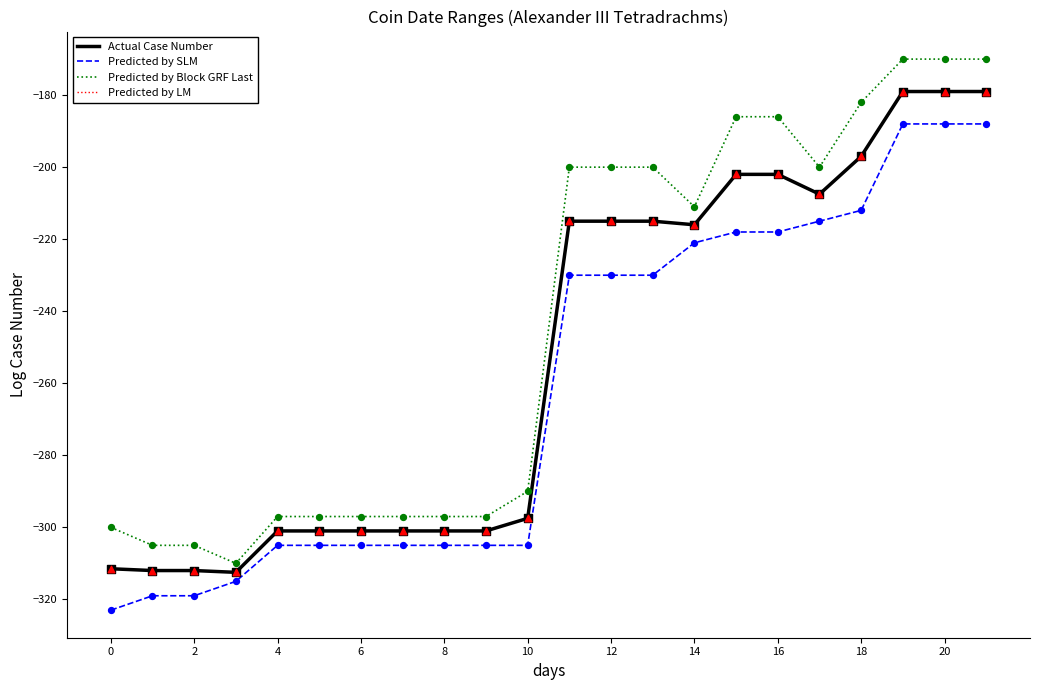

What are all the series names shown in the legend?

Actual Case Number, Predicted by SLM, Predicted by Block GRF Last, Predicted by LM